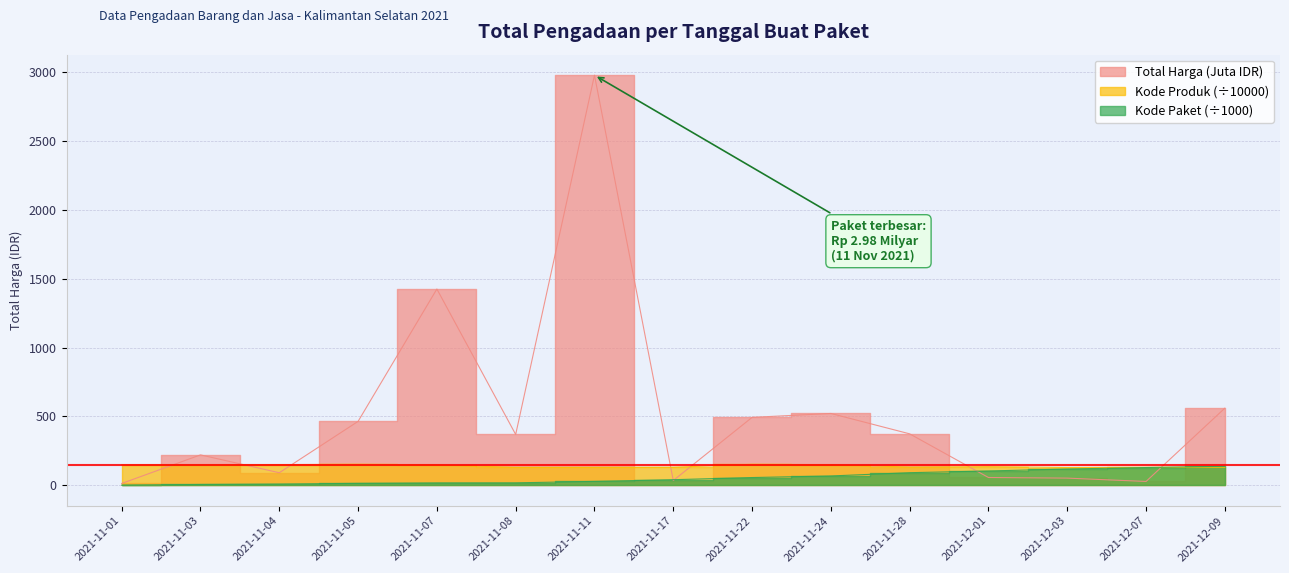

What is the average value of the Kode Produk series?

139.5